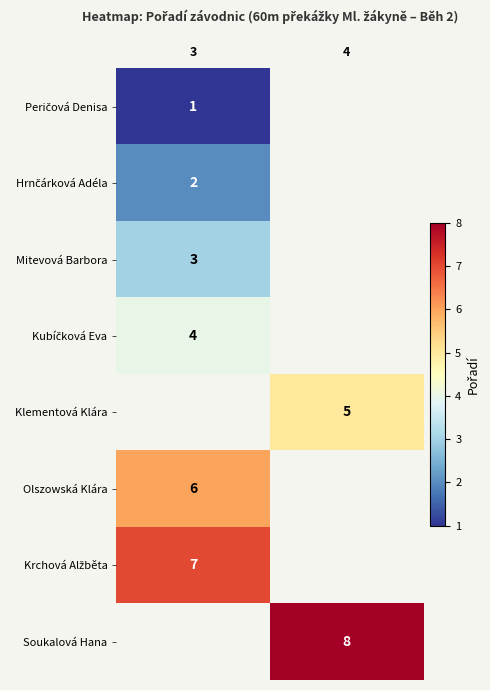

The value of Olszowská Klára at 3 is 10. True or false?

False